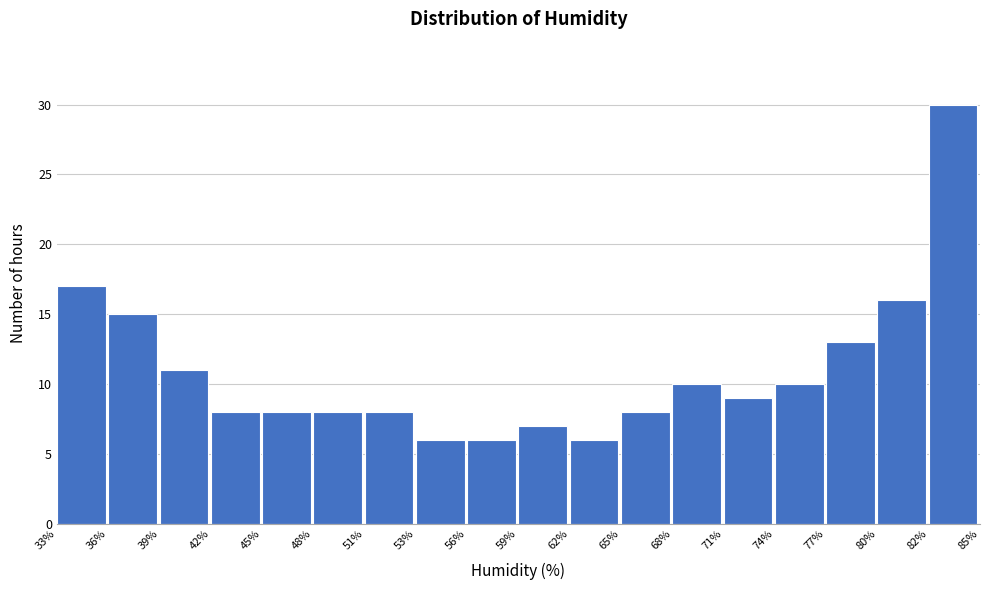

Reading left to right, transcribe this chart: for each bar, give the range it covers on the x-axis and its height. The values are not printed on the chart, so give them approximately, as read against the axis.

33% to 36%: 17
36% to 39%: 15
39% to 42%: 11
42% to 45%: 8
45% to 48%: 8
48% to 51%: 8
51% to 53%: 8
53% to 56%: 6
56% to 59%: 6
59% to 62%: 7
62% to 65%: 6
65% to 68%: 8
68% to 71%: 10
71% to 74%: 9
74% to 77%: 10
77% to 80%: 13
80% to 82%: 16
82% to 85%: 30